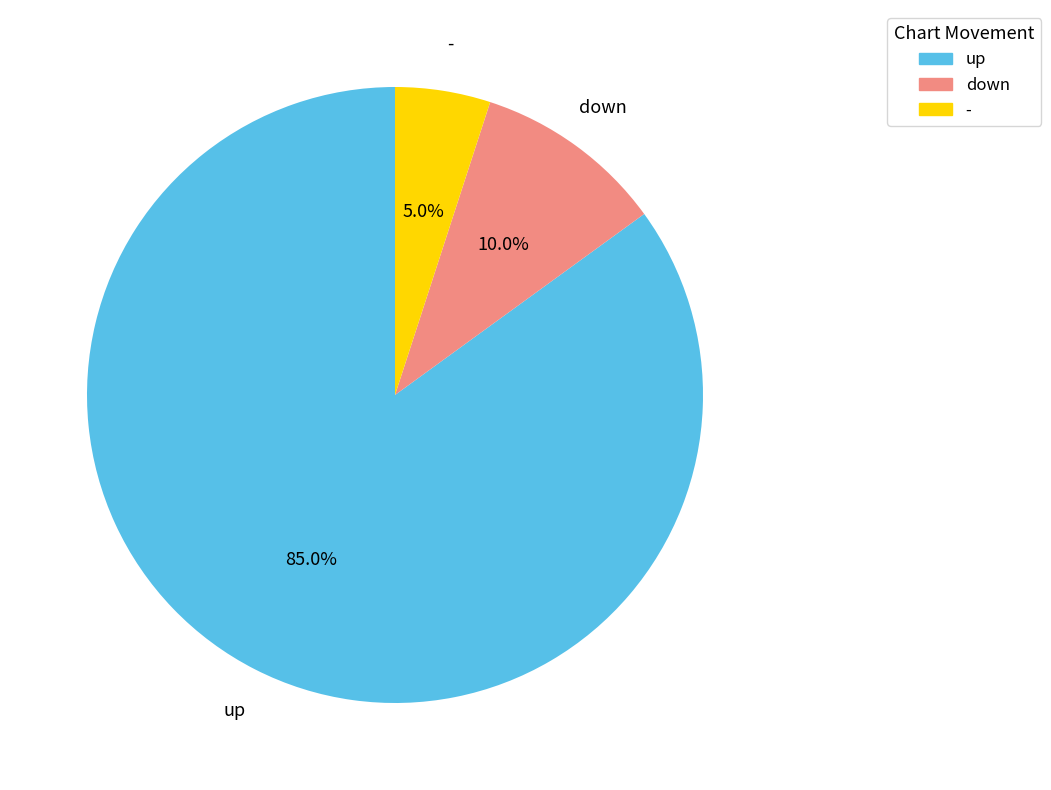

To the nearest percent, what is the combined percentage of up and -?

90%